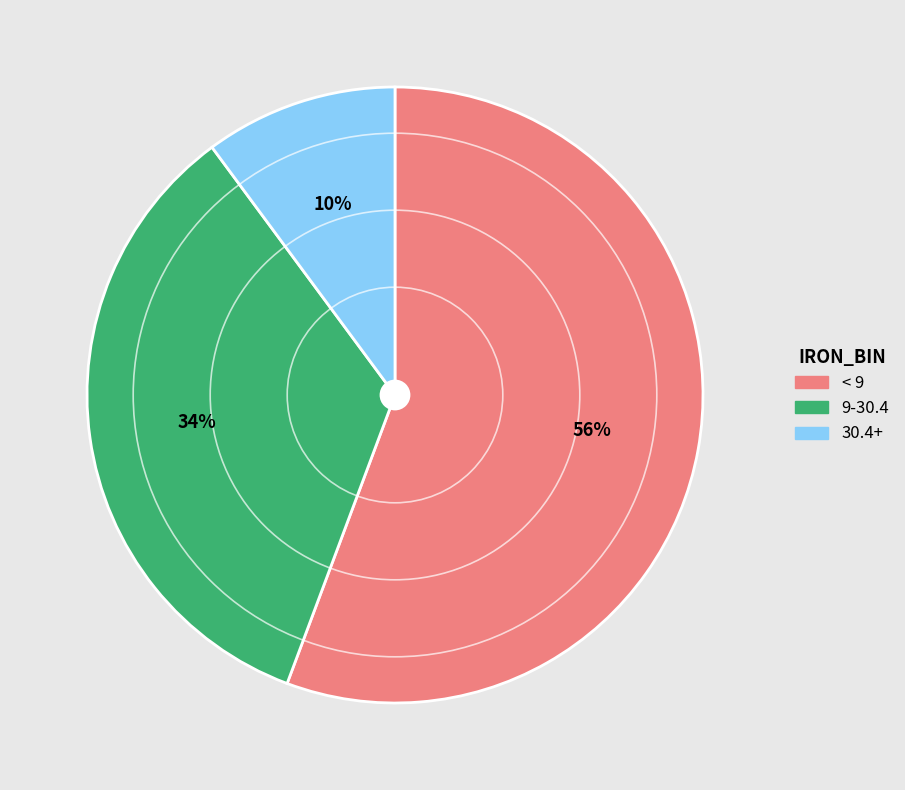

To the nearest percent, what percentage of the pie is 9-30.4?

34%